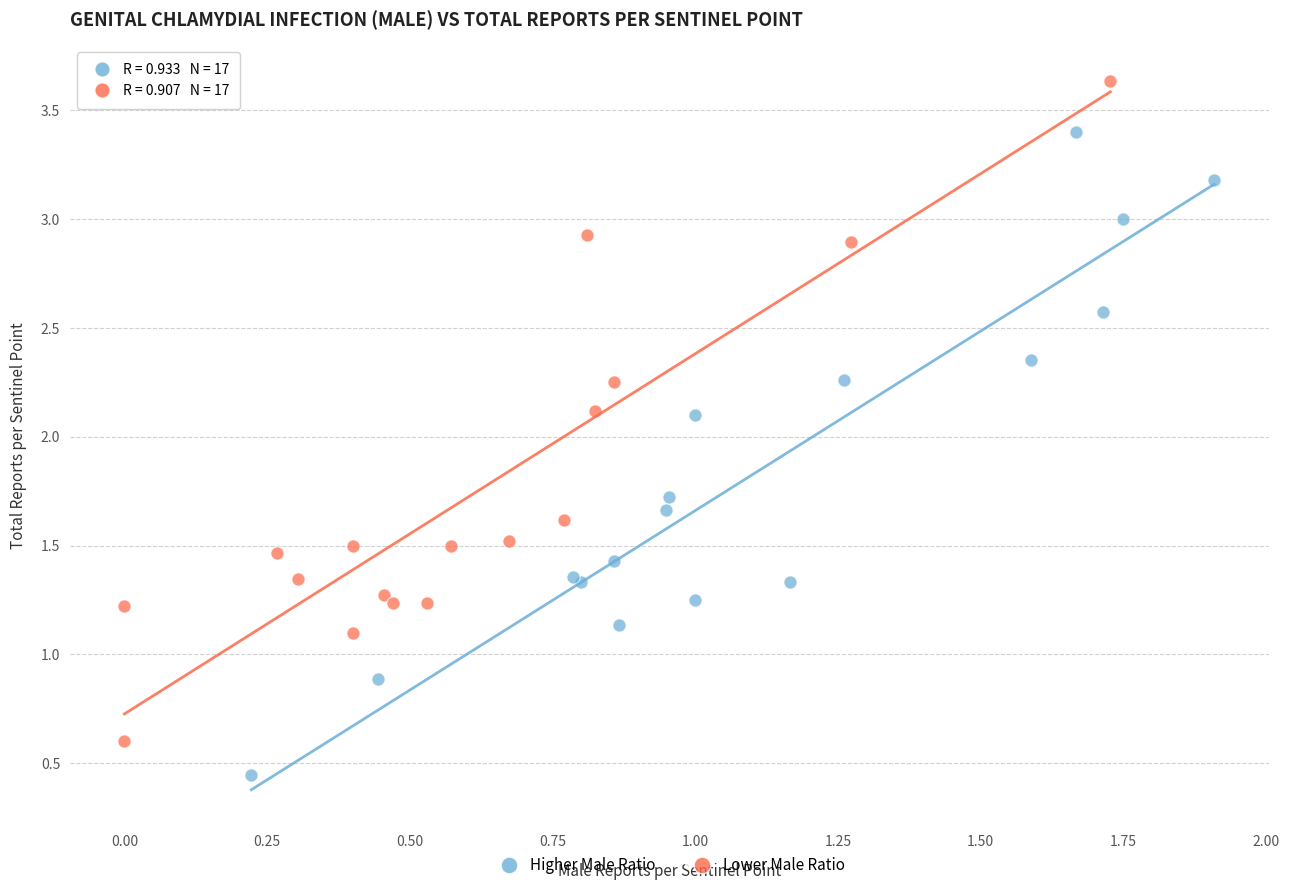

Which series has the largest Y range (max minus min)?

Lower Male Ratio